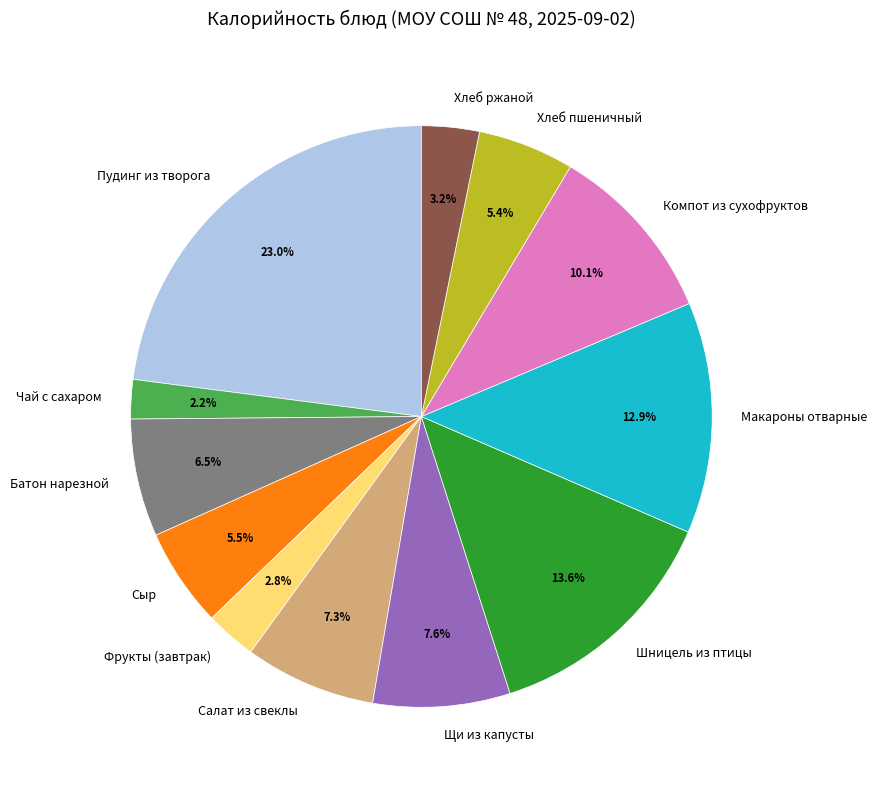

Does Чай с сахаром represent more than half of the total?

No